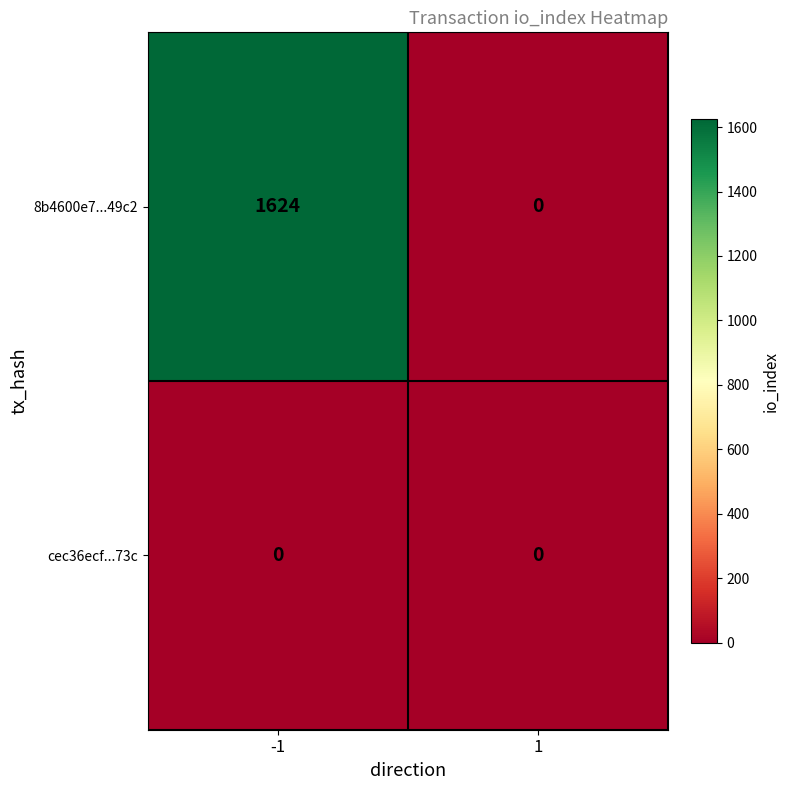

Reading right to left, list all the values displayed in this chart.

8b4600e7...49c2: 0	1624
cec36ecf...73c: 0	0